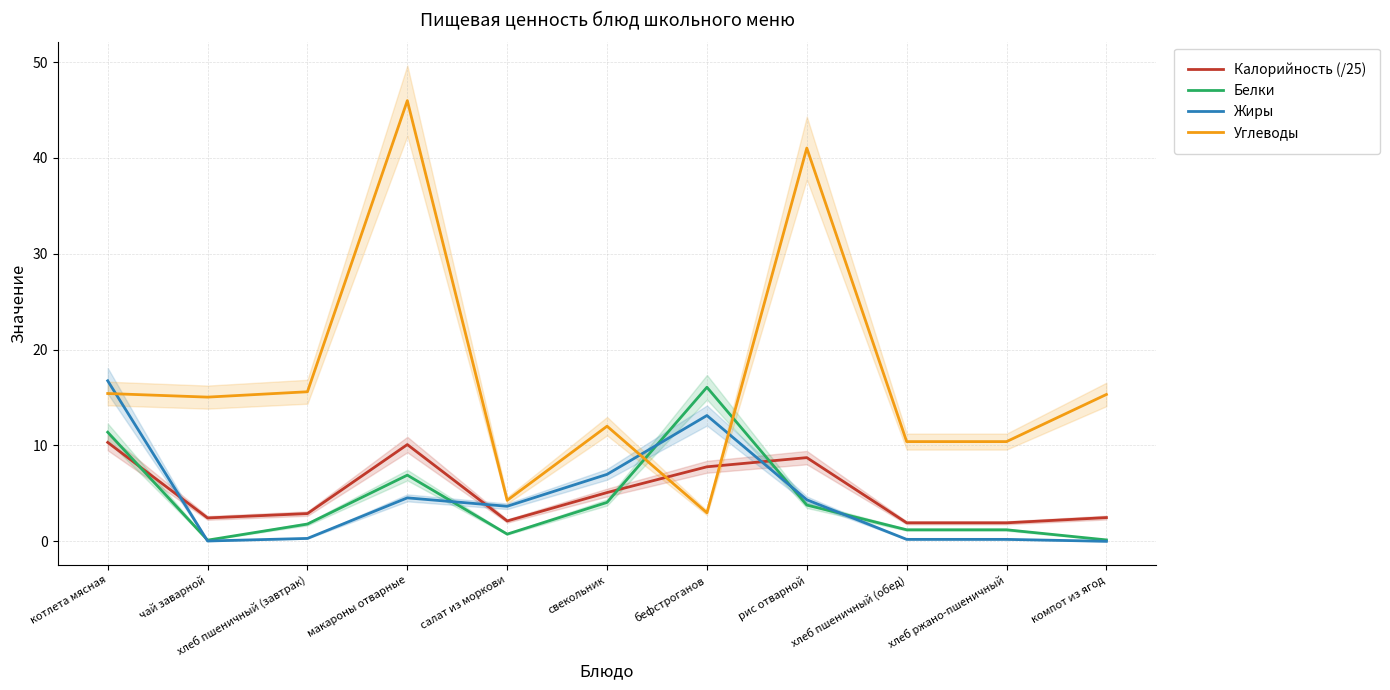

At how many categories does at least one series exceed 8?

10